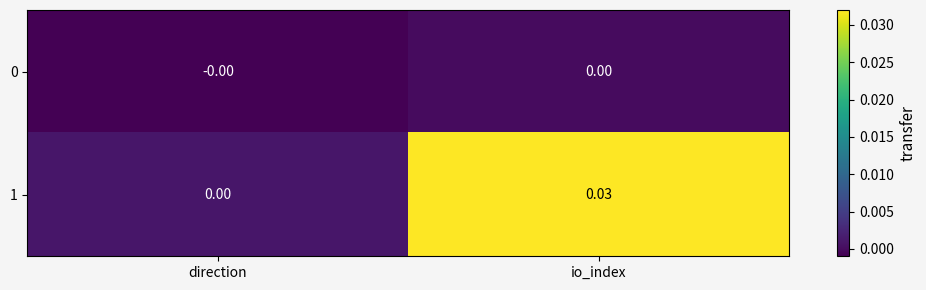

List the labels in order of 1 value, smallest first.

direction, io_index